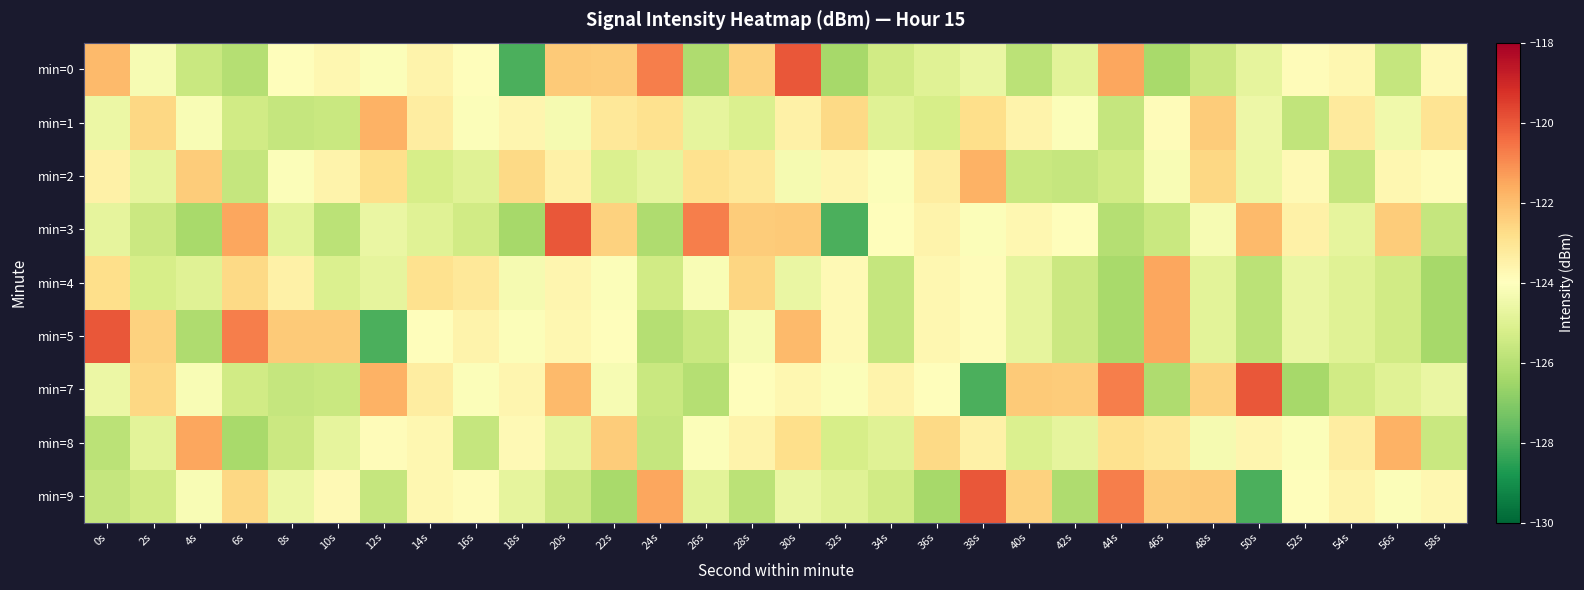

At which category is the sum across all series the highest?

30s